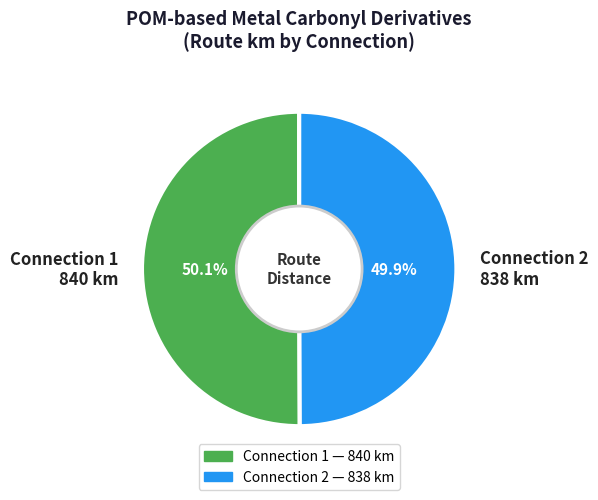

Combined, do Connection 2 838 km and Connection 1 840 km account for over 50%?

Yes